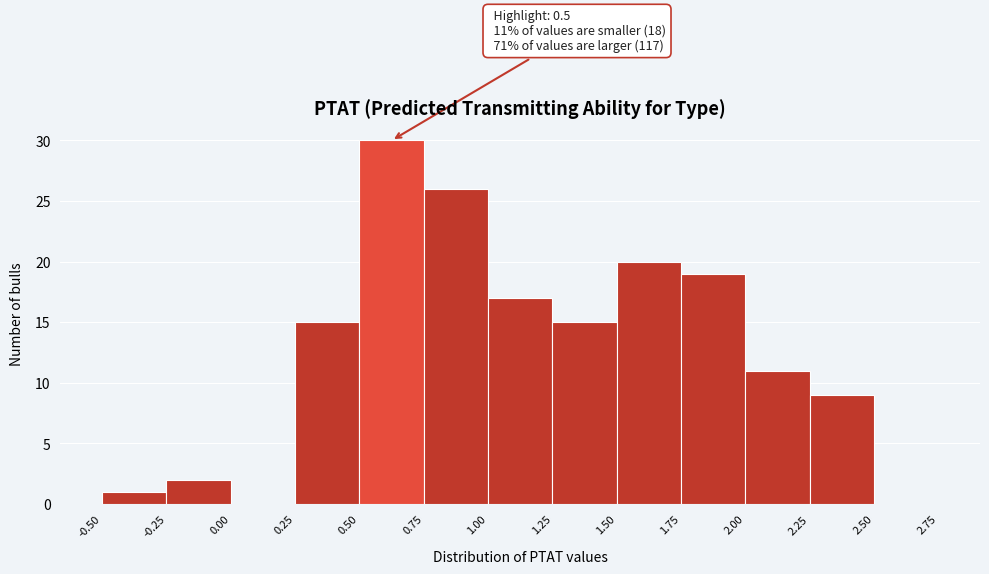

Over which range of the x-axis is the bar tallest?

0.50 to 0.75